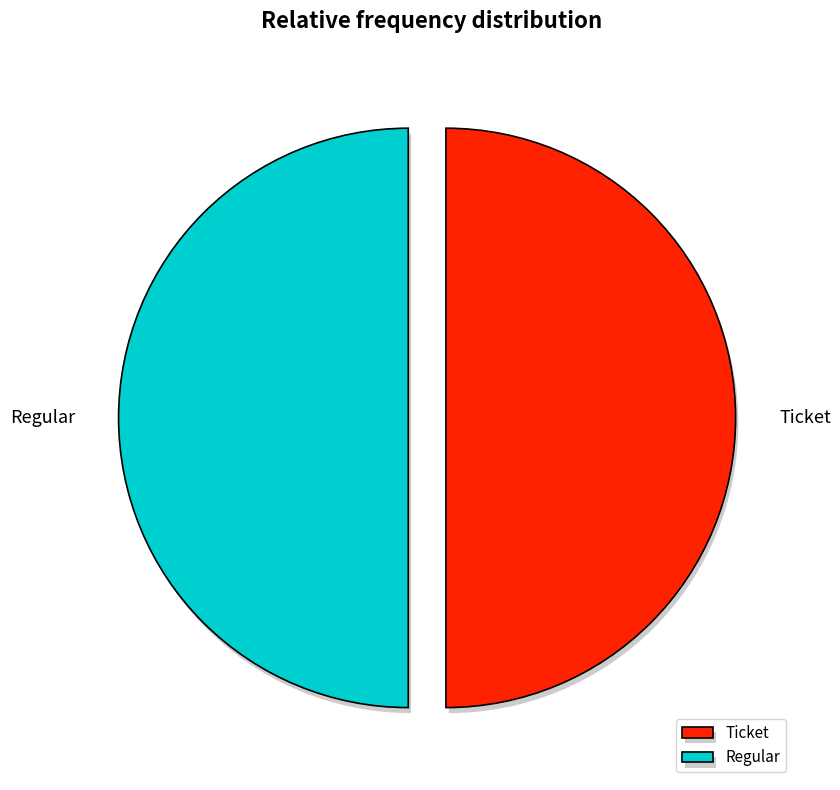

Do Regular and Ticket together represent more than half of the pie?

Yes